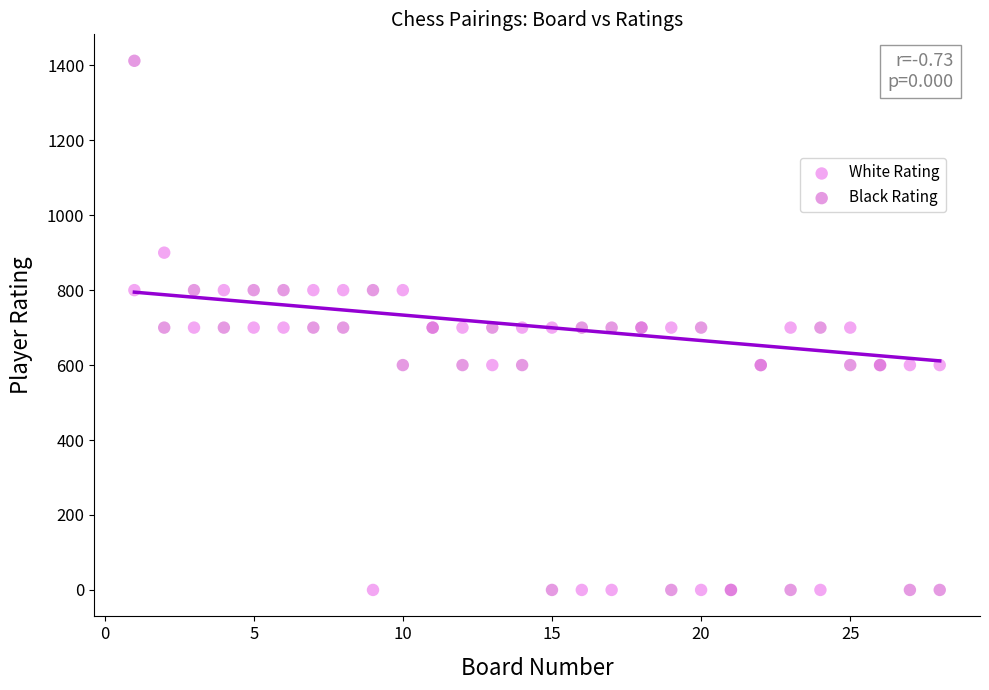

What is the X range (max minus min) for the scatter plot?

27